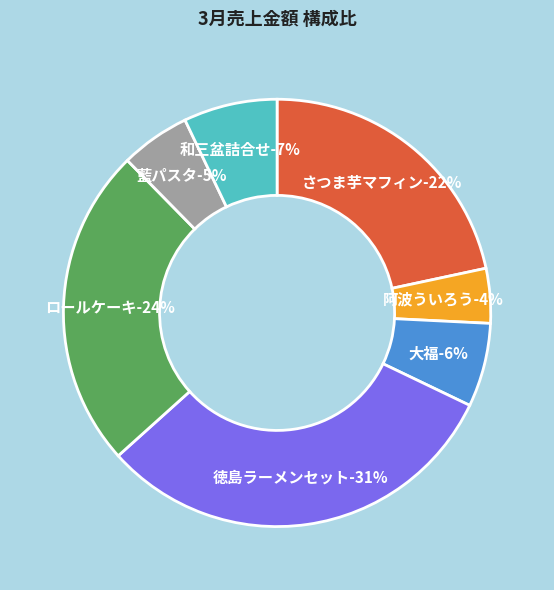

How many slices are in this pie chart?

7